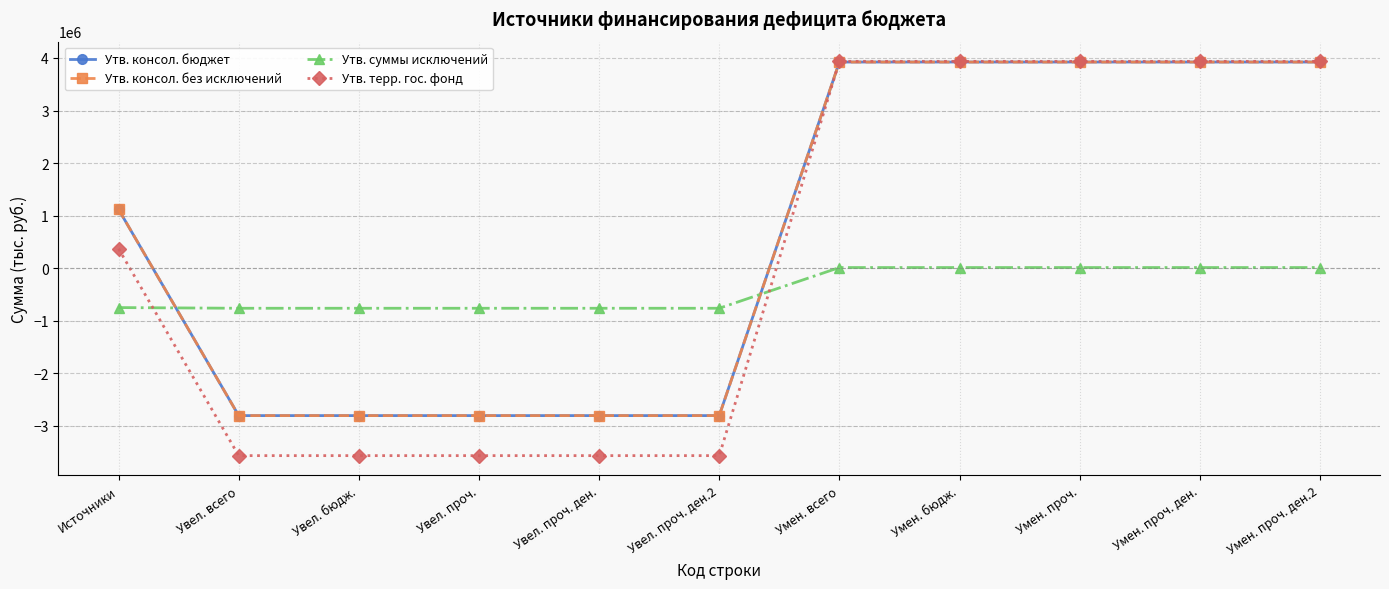

Reading left to right, transcribe all the data shown in this chart.

Утв. консол. бюджет: 1118852.0	-2802890.7	-2802890.7	-2802890.7	-2802890.7	-2802890.7	3921742.7	3921742.7	3921742.7	3921742.7	3921742.7
Утв. консол. без исключений: 1118852.0	-2802890.7	-2802890.7	-2802890.7	-2802890.7	-2802890.7	3921742.7	3921742.7	3921742.7	3921742.7	3921742.7
Утв. суммы исключений: -748203.6	-761340.0	-761340.0	-761340.0	-761340.0	-761340.0	13136.4	13136.4	13136.4	13136.4	13136.4
Утв. терр. гос. фонд: 370648.5	-3564230.7	-3564230.7	-3564230.7	-3564230.7	-3564230.7	3934879.2	3934879.2	3934879.2	3934879.2	3934879.2